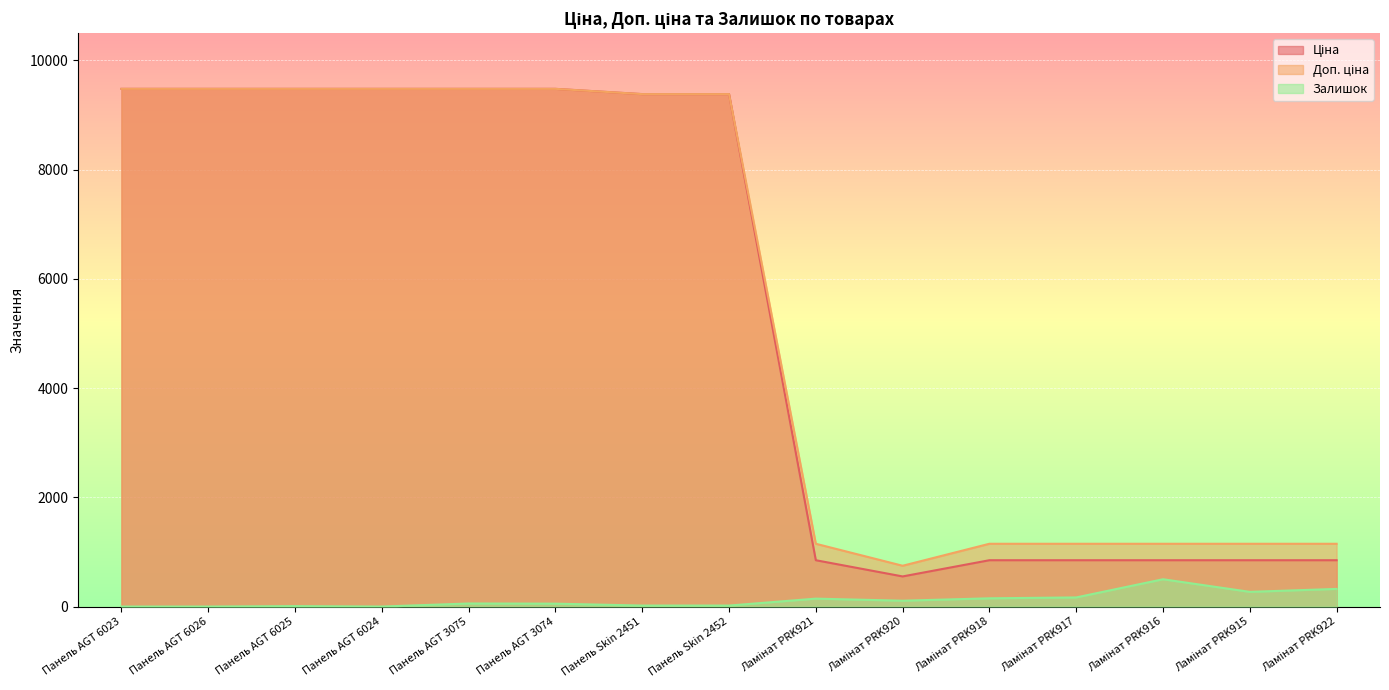

True or false: Ціна has a value of 1347.5 at Ламінат PRK916.

False